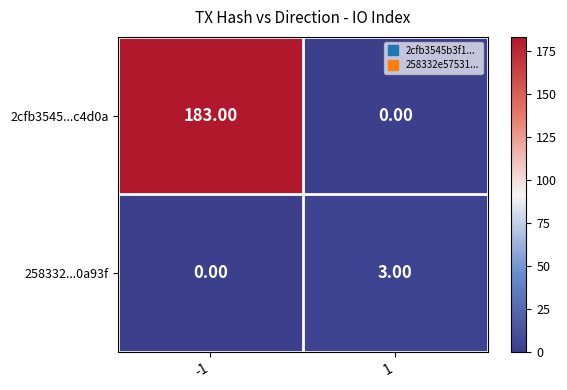

At which category is the sum across all series the highest?

-1